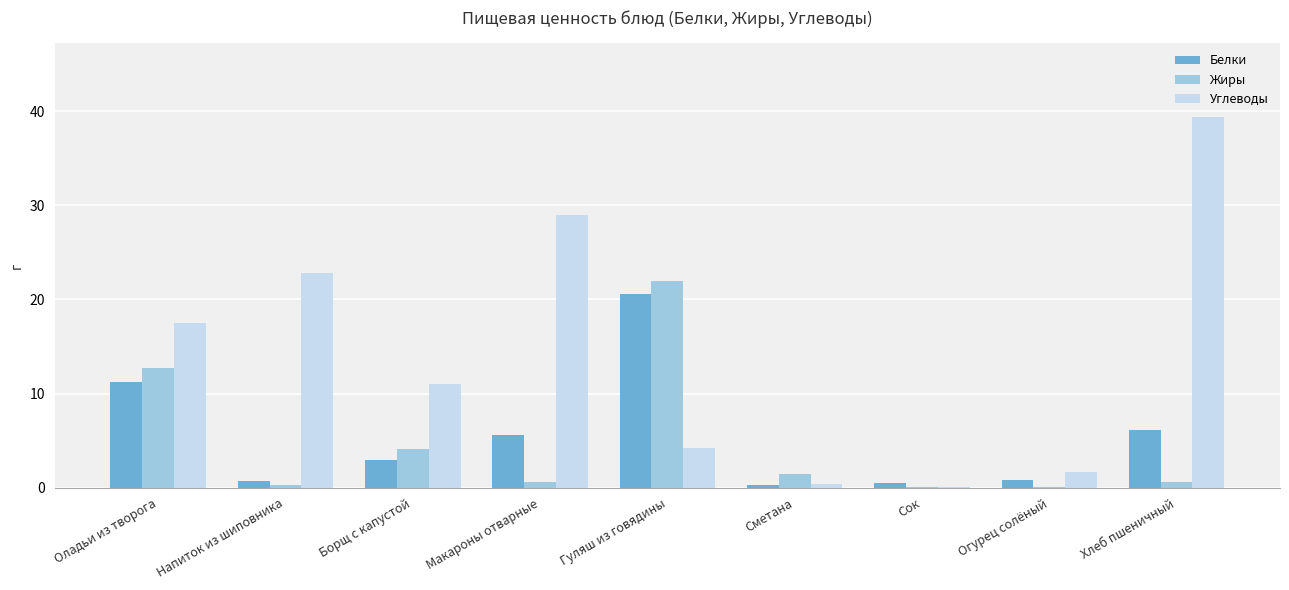

Are the bars grouped side by side (vs. stacked)?

Yes